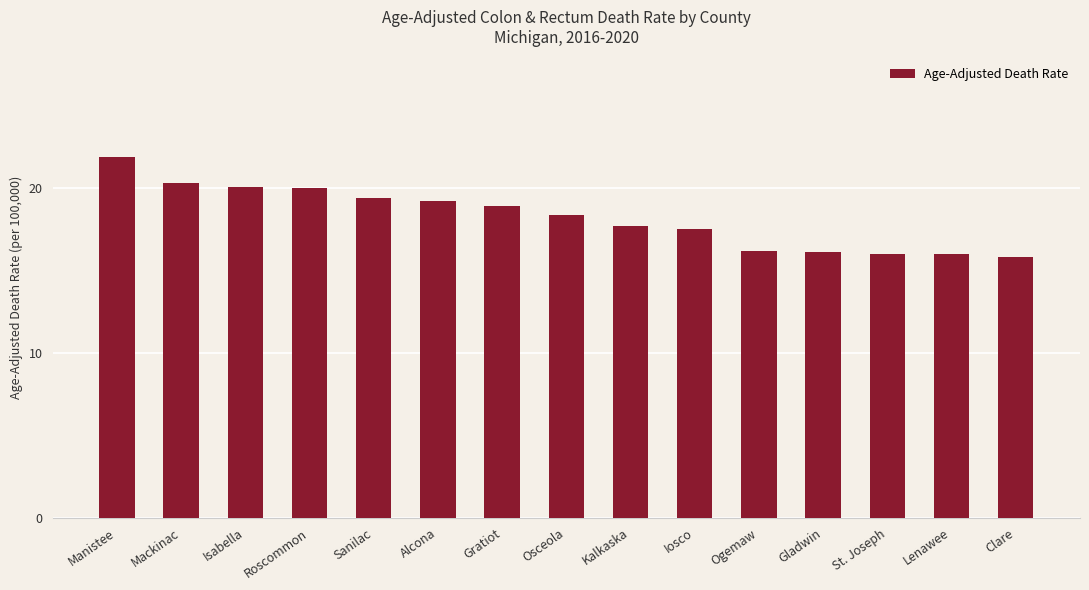

What is the average value?

18.2